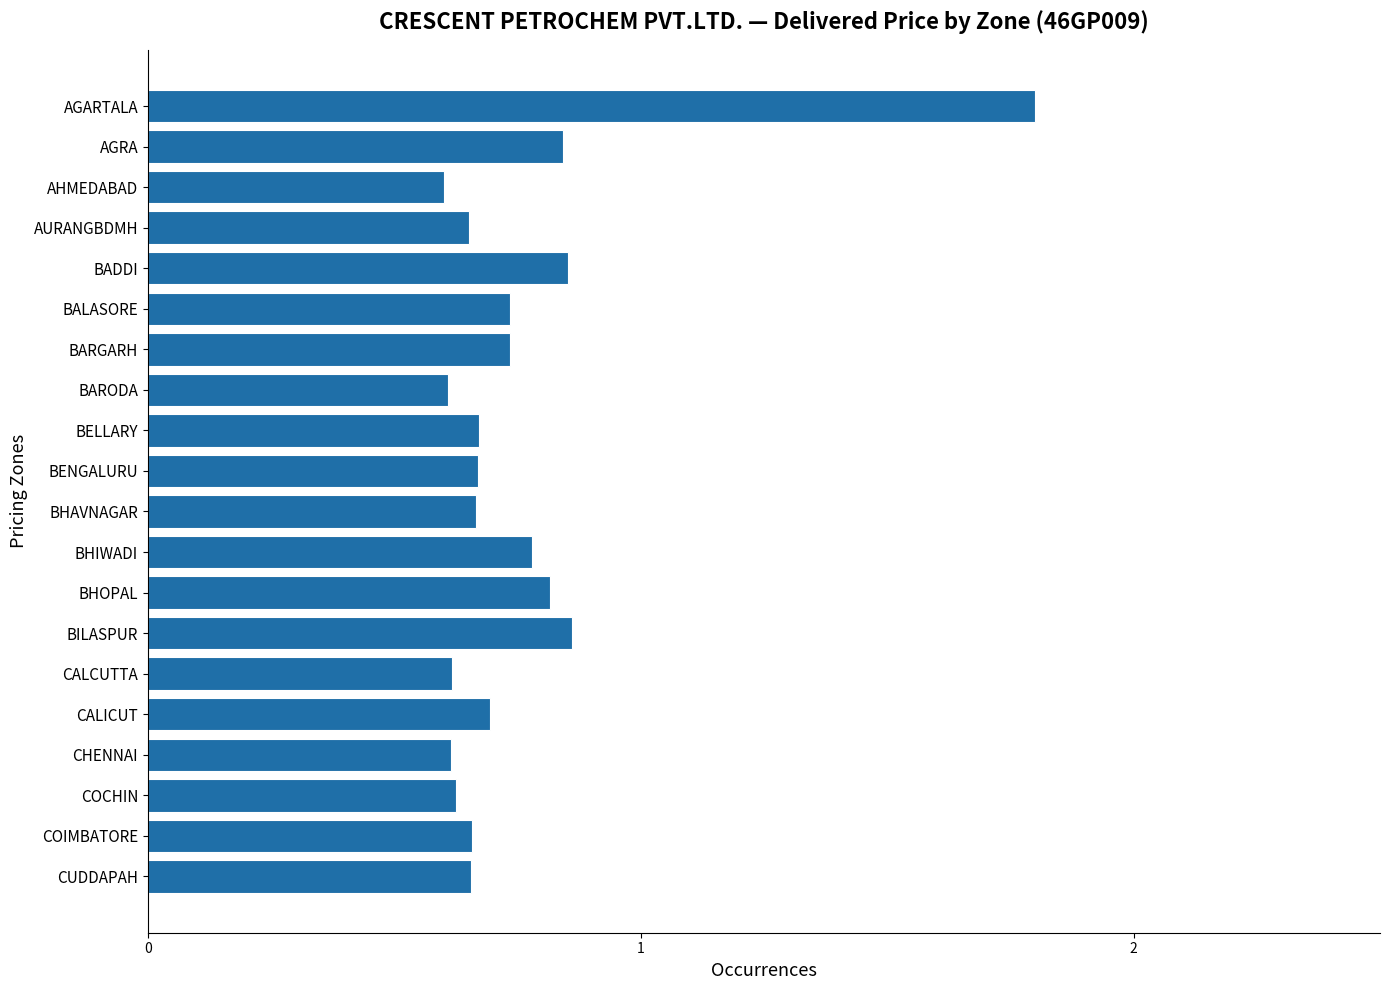

Read the value at AGARTALA.

1.8